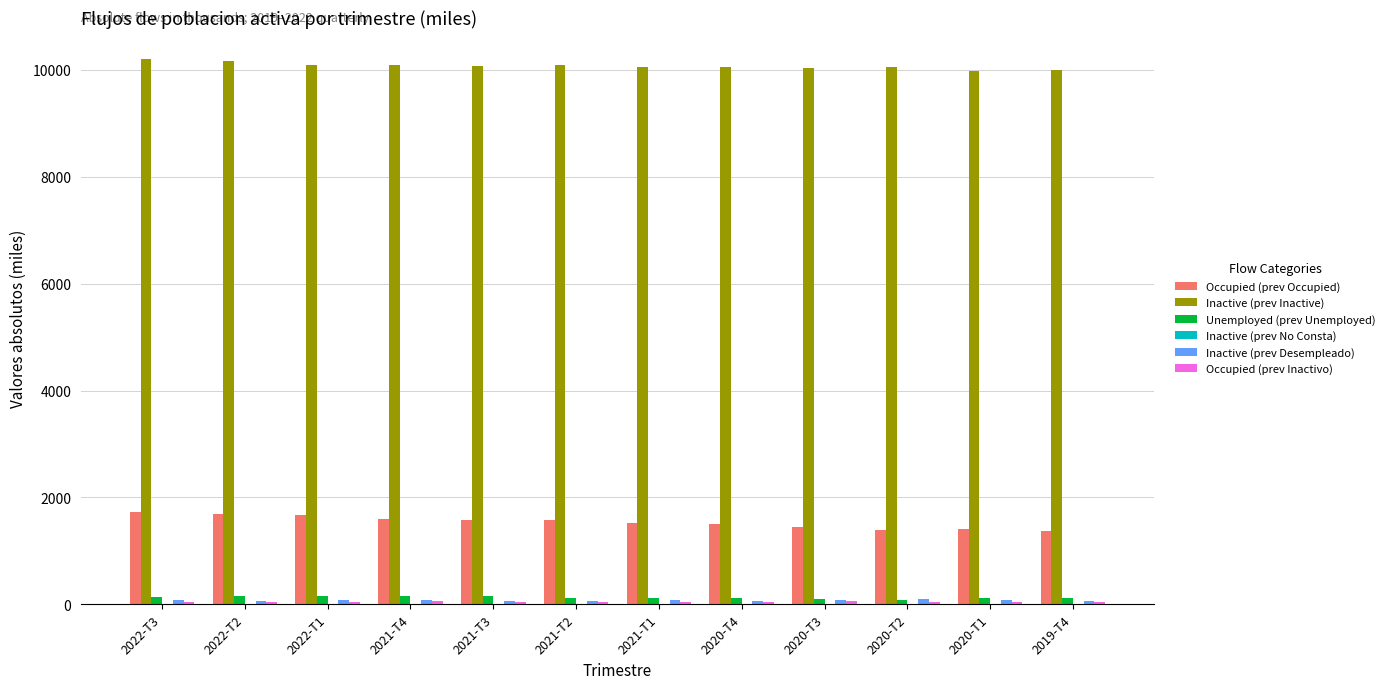

The value of Inactive (prev Inactive) at 2022-T2 is 10162.2. True or false?

True